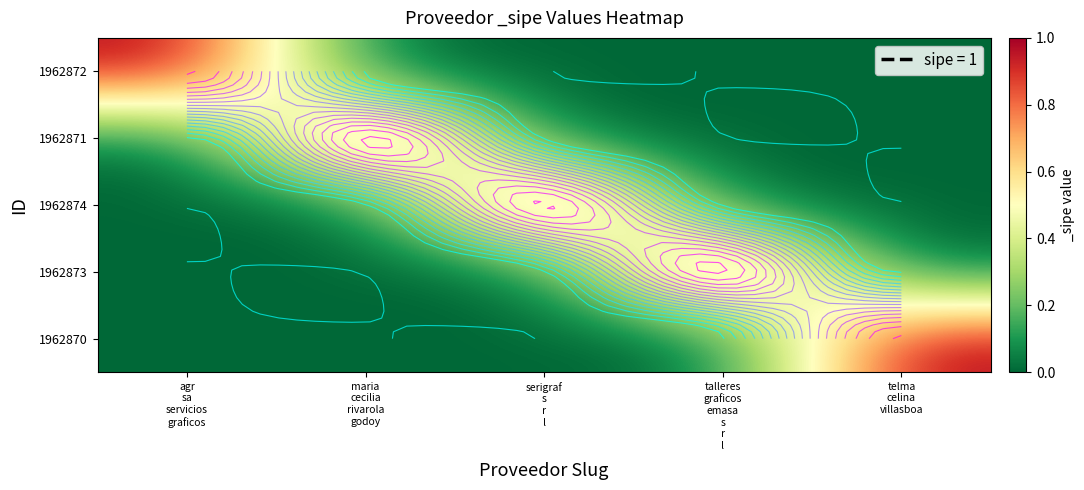

How many distinct data groups are displayed?

5